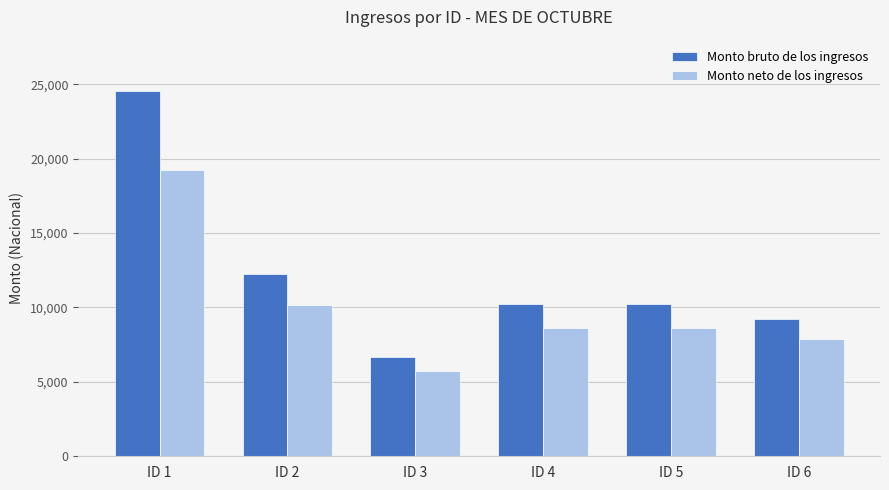

Rank the series by their maximum value, from highest to lowest.

Monto bruto de los ingresos, Monto neto de los ingresos